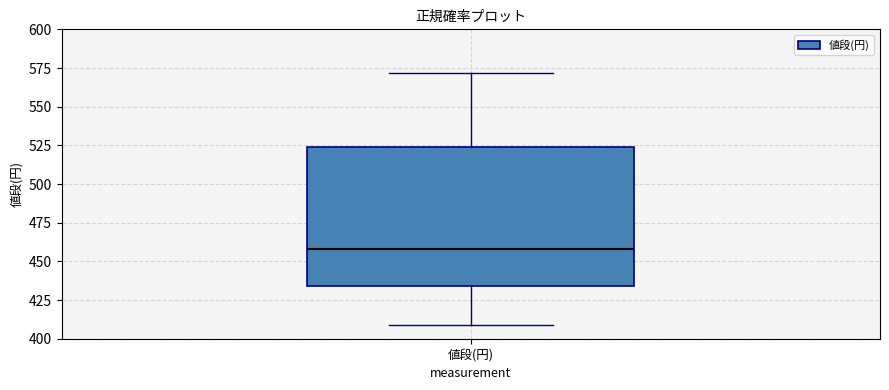

Transcribe this box plot: give where the median line is, the range the box spans, and where the two whiskers end, as read against the y-axis. The values are not printed on the chart, so give them approximately, as read against the axis.

median 460, box 435 to 525, whiskers 410 to 570